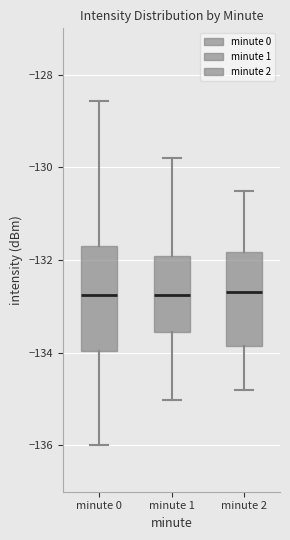

Which box is the tallest, from its lower edge to its upper edge?

minute 0